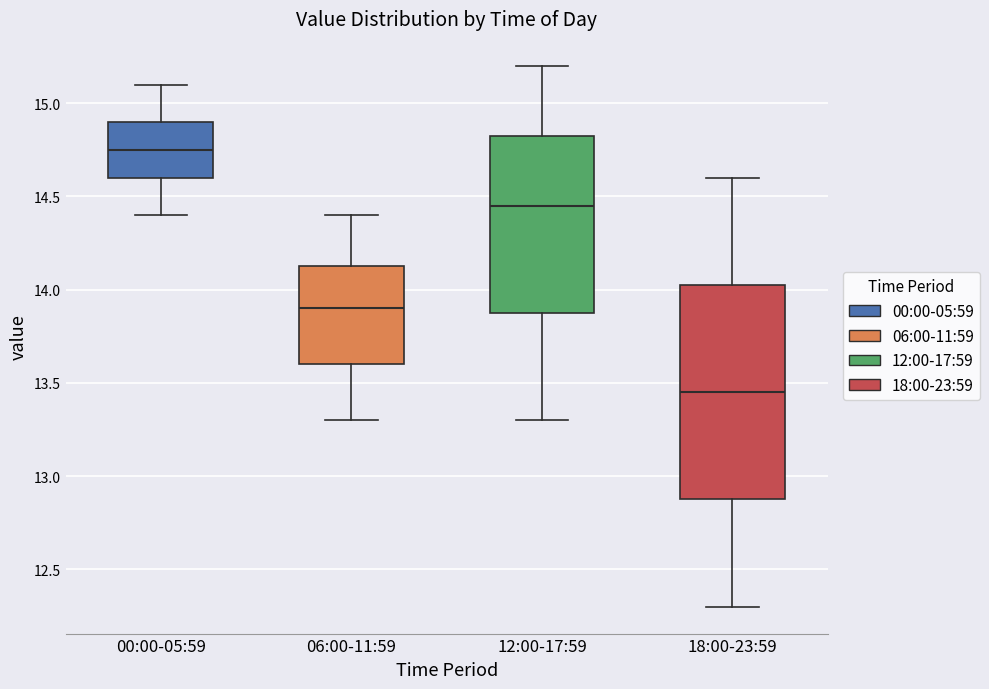

Reading left to right, transcribe this box plot: for each box, give where its median line is, the range the box spans, and where its two whiskers end, as read against the y-axis. The values are not printed on the chart, so give them approximately, as read against the axis.

00:00-05:59: median 14.75, box 14.60 to 14.90, whiskers 14.40 to 15.10
06:00-11:59: median 13.90, box 13.60 to 14.15, whiskers 13.30 to 14.40
12:00-17:59: median 14.45, box 13.90 to 14.85, whiskers 13.30 to 15.20
18:00-23:59: median 13.45, box 12.90 to 14.05, whiskers 12.30 to 14.60